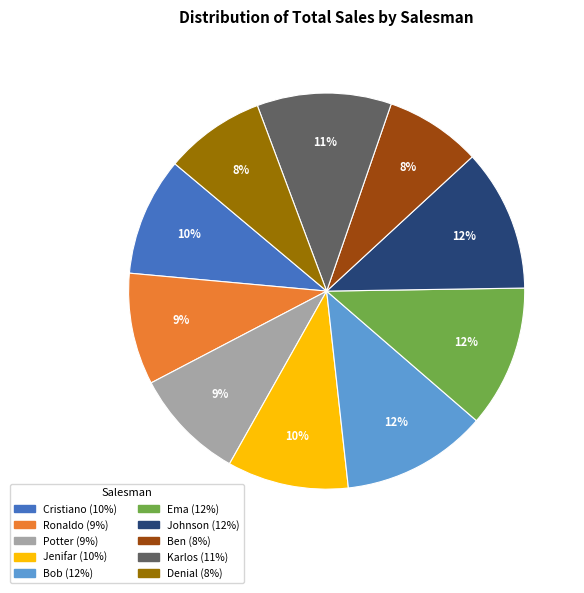

Is it true that Bob is 12% of the pie?

True